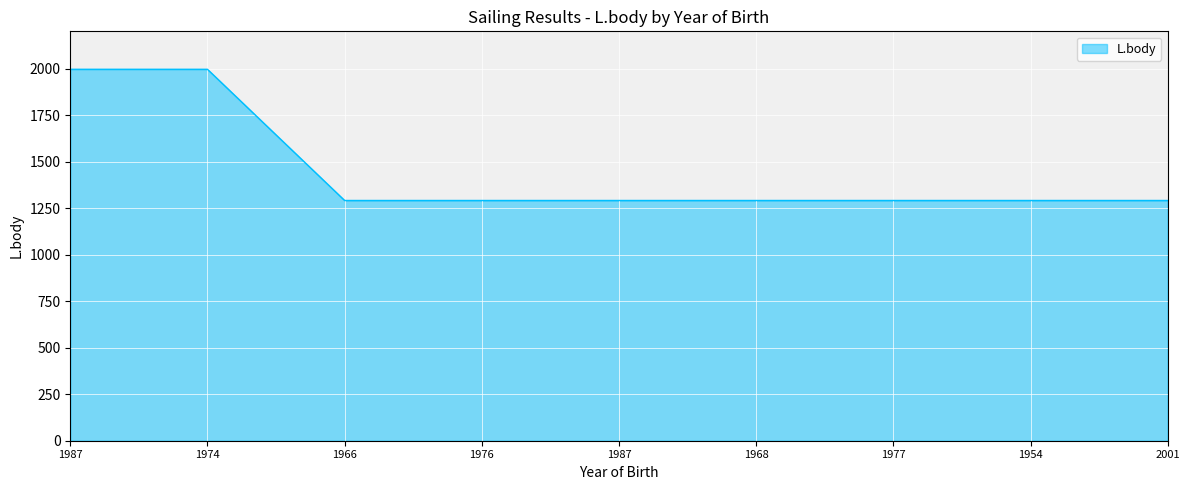

True or false: there are more than 2 points higher than both neighbors.

False